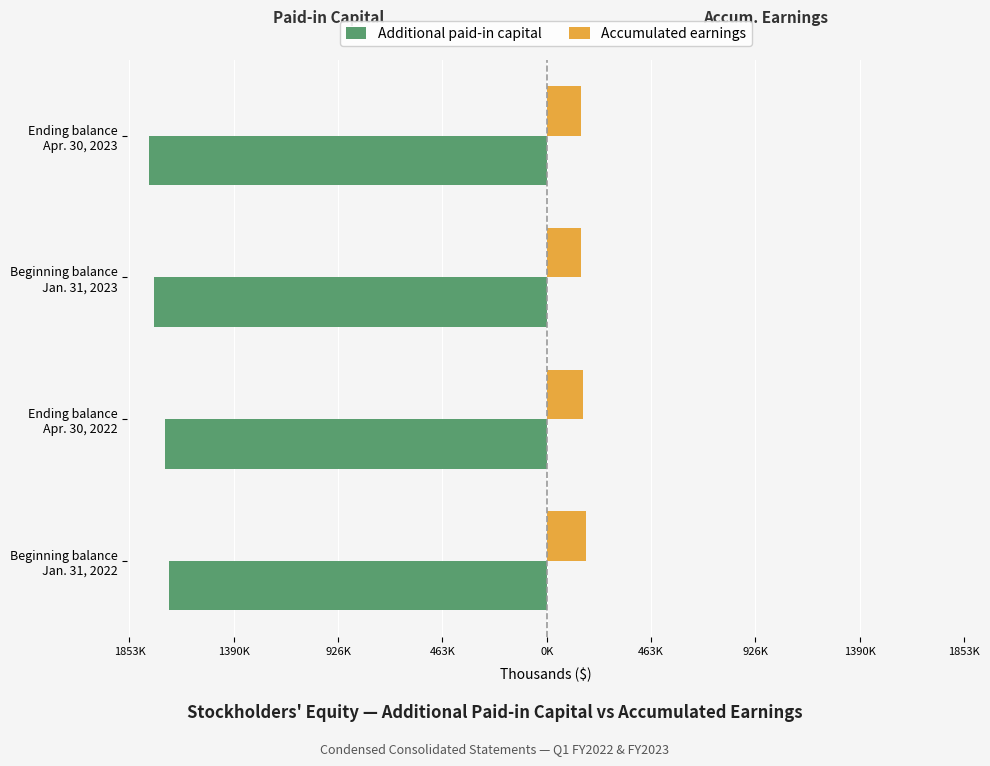

What are all the series names shown in the legend?

Additional paid-in capital, Accumulated earnings